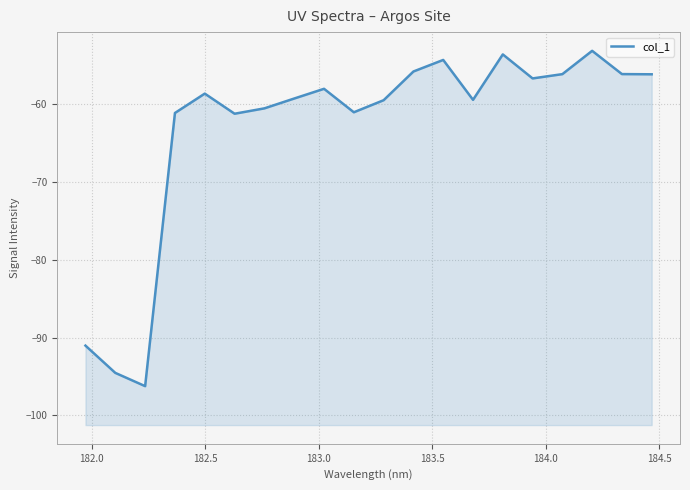

Count the number of categories in the chart.

20